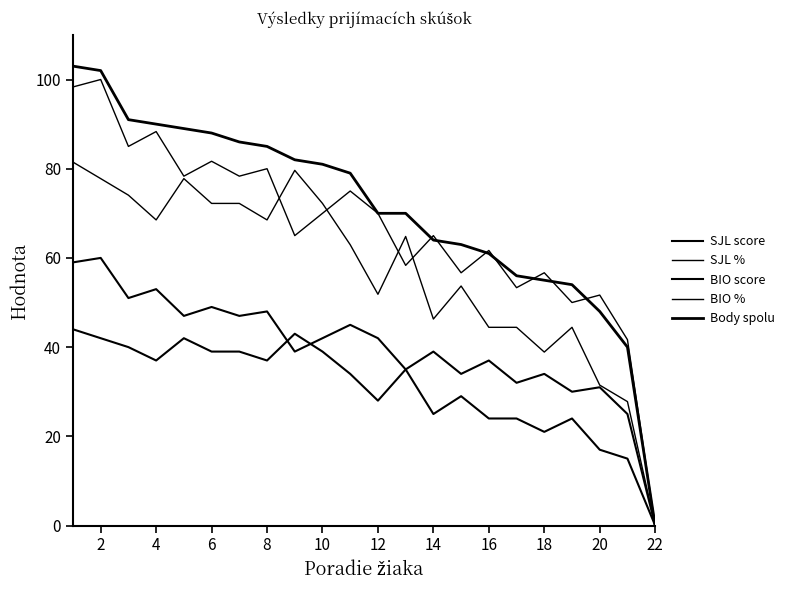

Is this an area chart (filled region under the line)?

No